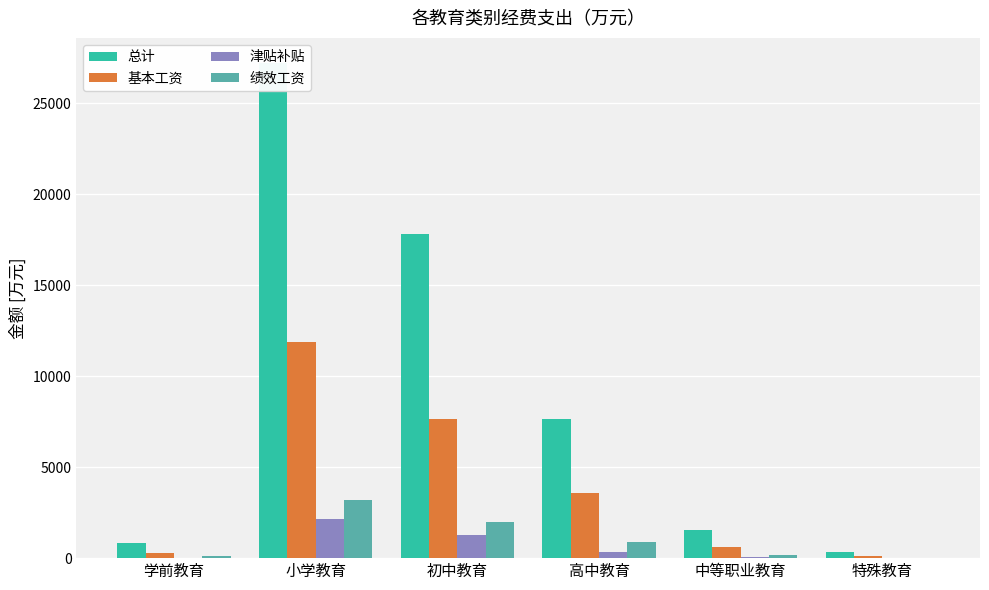

Reading left to right, list all the values displayed in this chart.

总计: 学前教育=825.7	小学教育=27220.2	初中教育=17794.1	高中教育=7663.9	中等职业教育=1544.2	特殊教育=355.4
基本工资: 学前教育=296.3	小学教育=11886.7	初中教育=7656.9	高中教育=3557.0	中等职业教育=593.5	特殊教育=124.6
津贴补贴: 学前教育=34.2	小学教育=2171.7	初中教育=1276.5	高中教育=342.2	中等职业教育=57.1	特殊教育=31.4
绩效工资: 学前教育=90.9	小学教育=3200.1	初中教育=1993.6	高中教育=879.6	中等职业教育=159.6	特殊教育=34.6